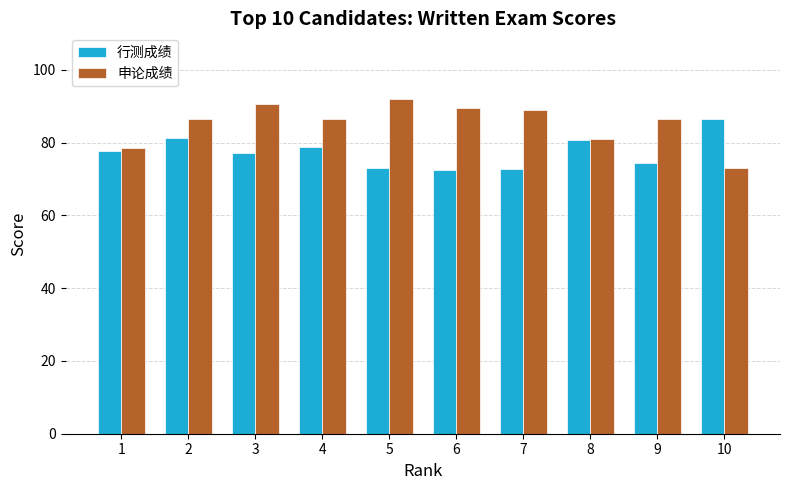

What is the value of the 申论成绩 bar at the 3rd from the left?

90.5